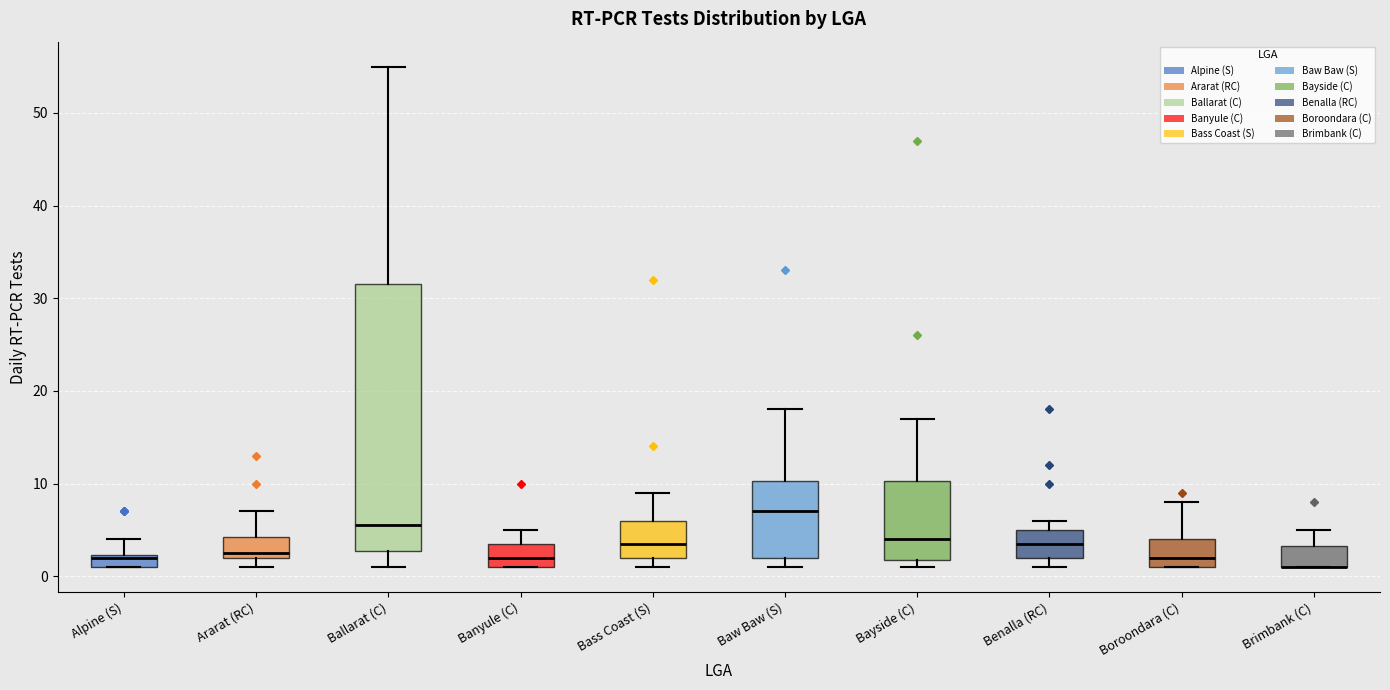

Which box is the tallest, from its lower edge to its upper edge?

Ballarat (C)